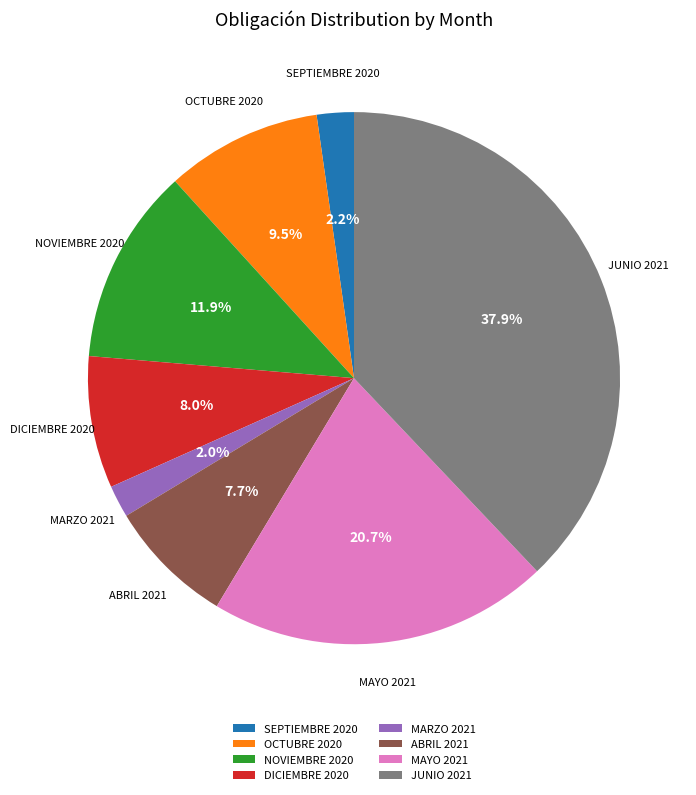

To the nearest percent, what percentage of the pie is DICIEMBRE 2020?

8%